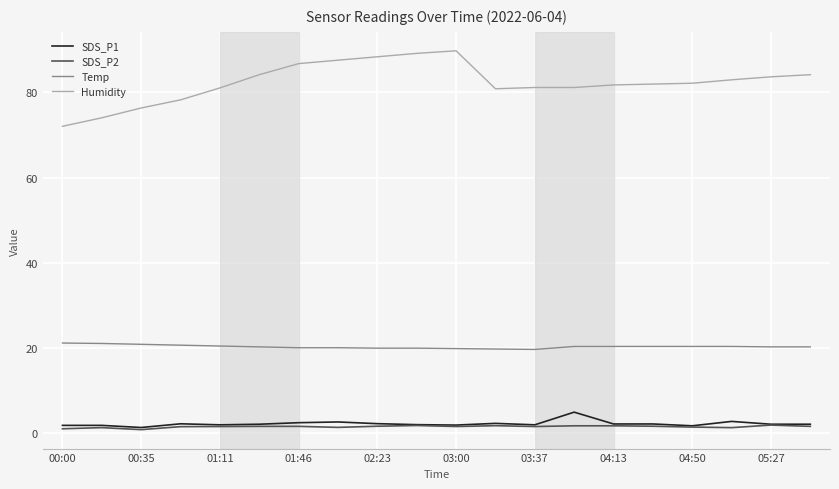

What is the maximum value for SDS_P1?

5.0